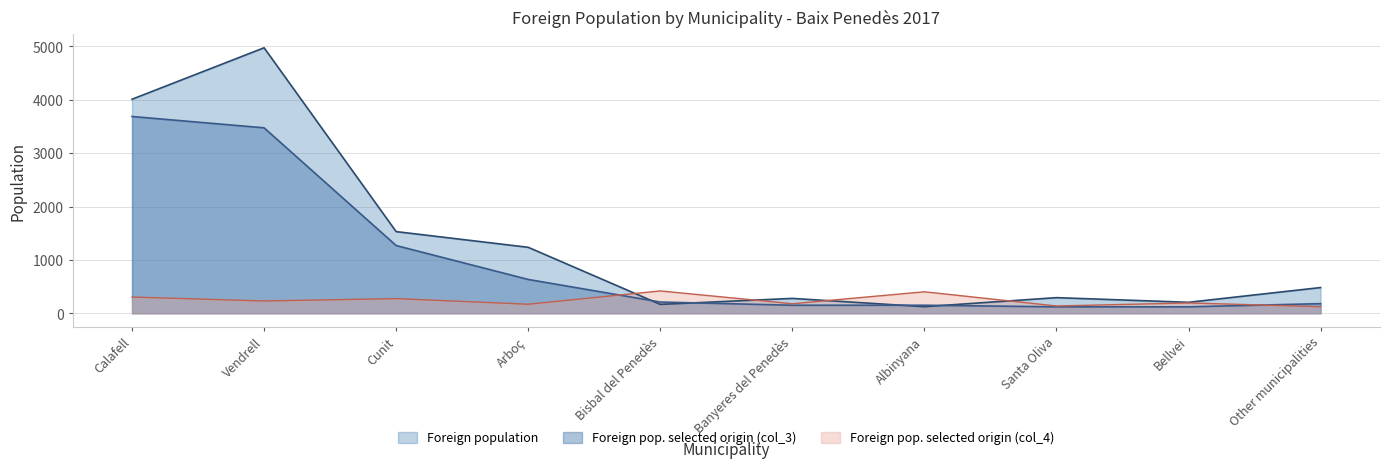

The Foreign population series shows 293 at Santa Oliva. True or false?

True